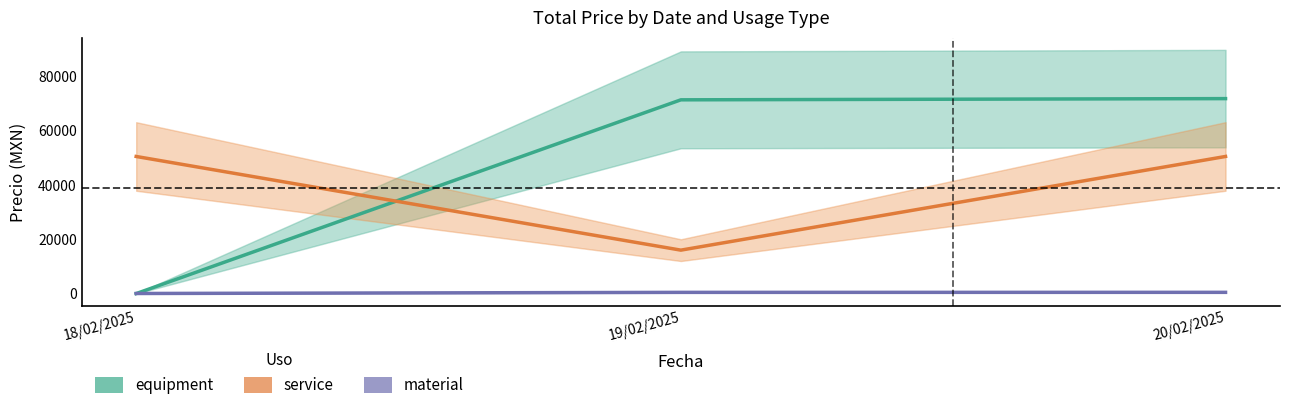

What is the label of the 1st point from the right?

20/02/2025